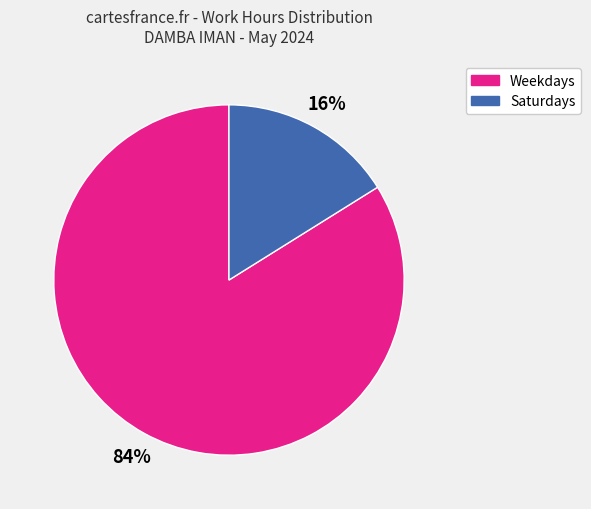

Is there a majority slice in this chart?

Yes